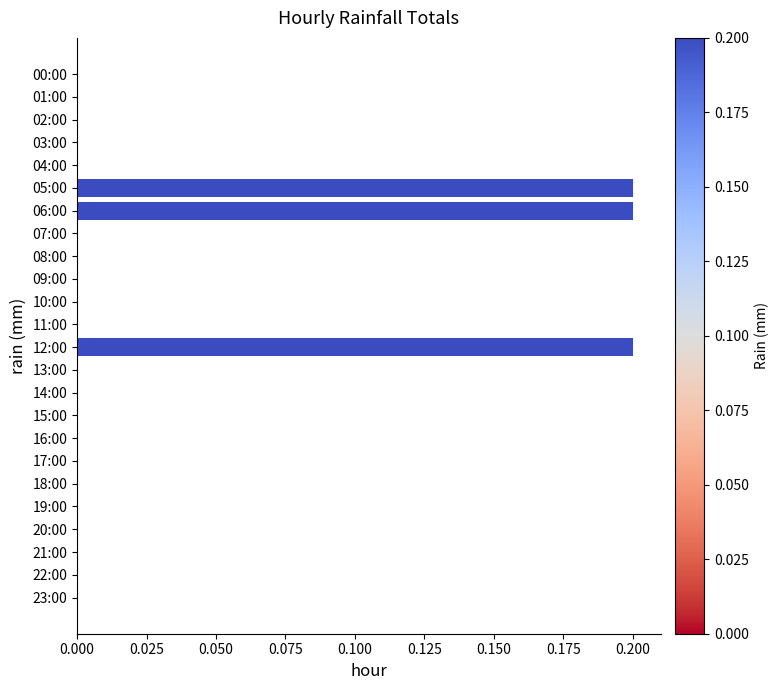

Reading top to bottom, list all the values displayed in this chart.

00:00=0.0	01:00=0.0	02:00=0.0	03:00=0.0	04:00=0.0	05:00=0.2	06:00=0.2	07:00=0.0	08:00=0.0	09:00=0.0	10:00=0.0	11:00=0.0	12:00=0.2	13:00=0.0	14:00=0.0	15:00=0.0	16:00=0.0	17:00=0.0	18:00=0.0	19:00=0.0	20:00=0.0	21:00=0.0	22:00=0.0	23:00=0.0